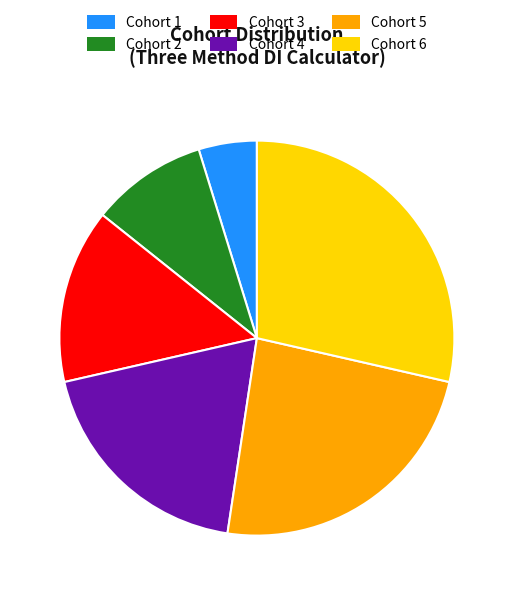

Approximately how many times larger is the value at Cohort 1 compared to Cohort 3?

0.3